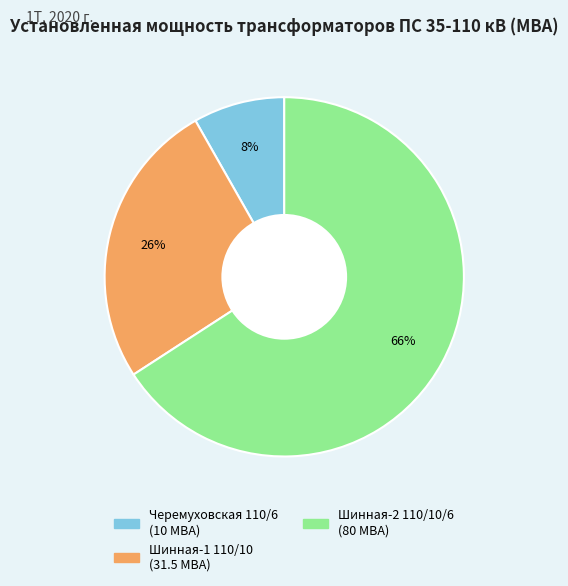

Does Шинная-2 110/10/6 represent more than half of the total?

Yes